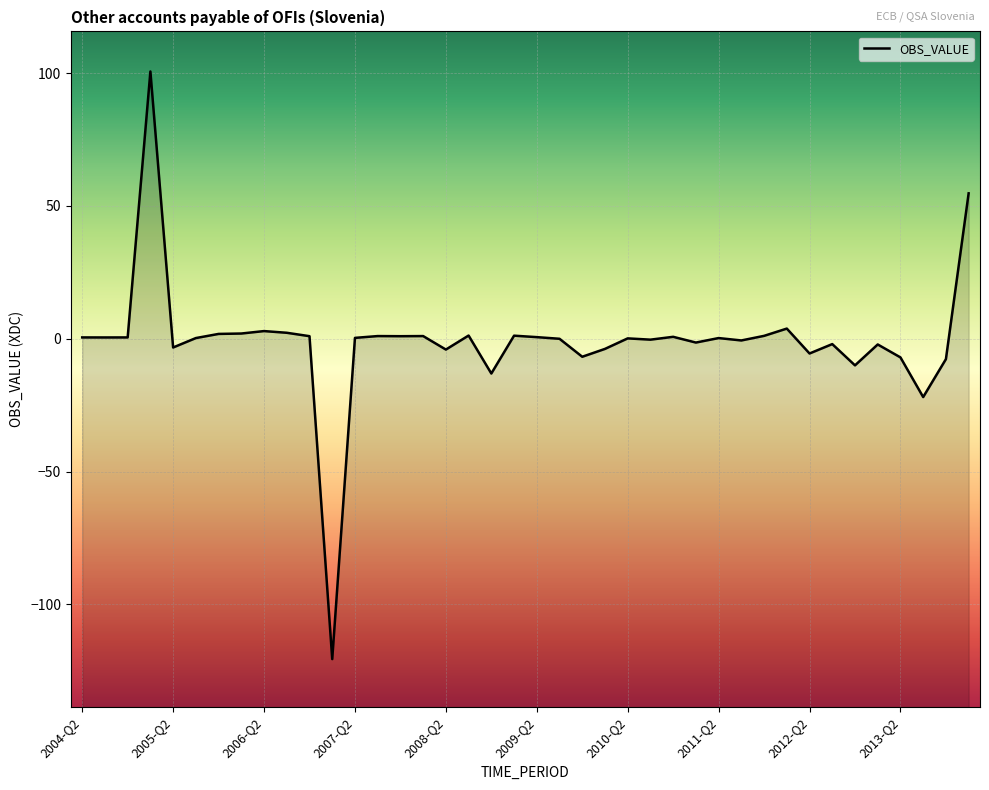

What is the average value?

-0.8